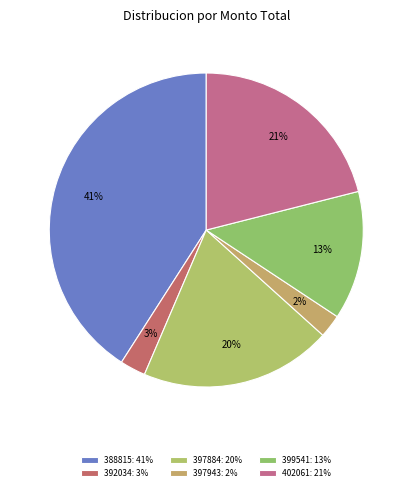

Which slice is the largest?

388815-ALMUERZO ESCOLAR